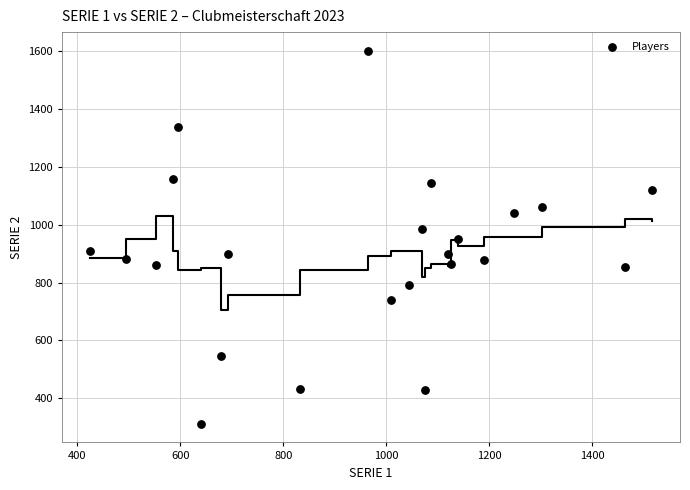

What is the range of X values (max minus min)?

1091